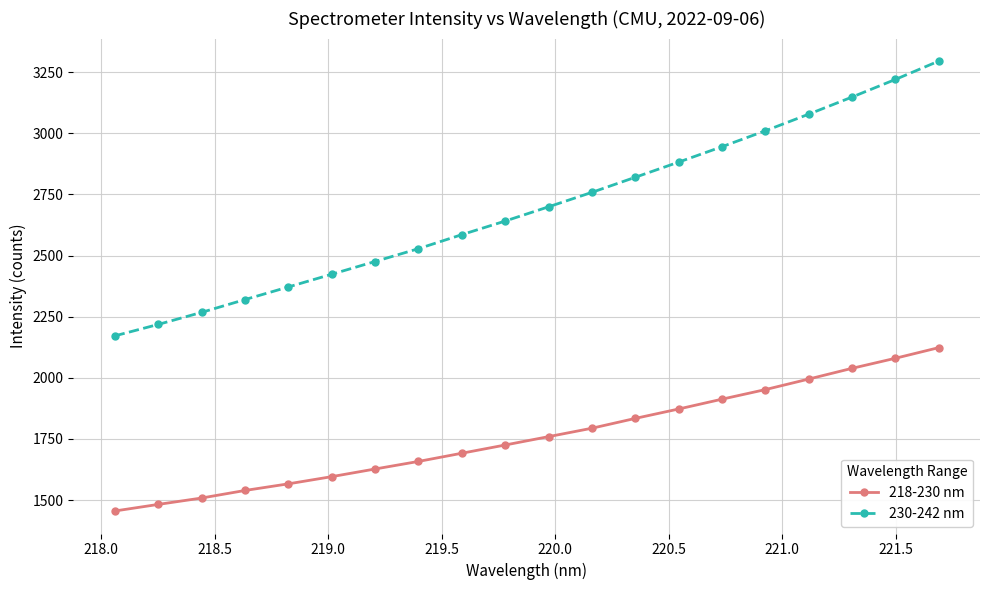

List the series in order of their overall mean, highest first.

230-242 nm, 218-230 nm